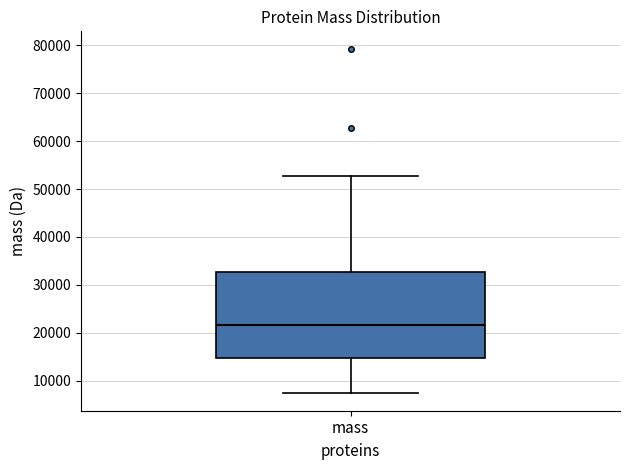

Transcribe this box plot: give where the median line is, the range the box spans, and where the two whiskers end, as read against the y-axis. The values are not printed on the chart, so give them approximately, as read against the axis.

median 22000, box 15000 to 33000, whiskers 7000 to 53000